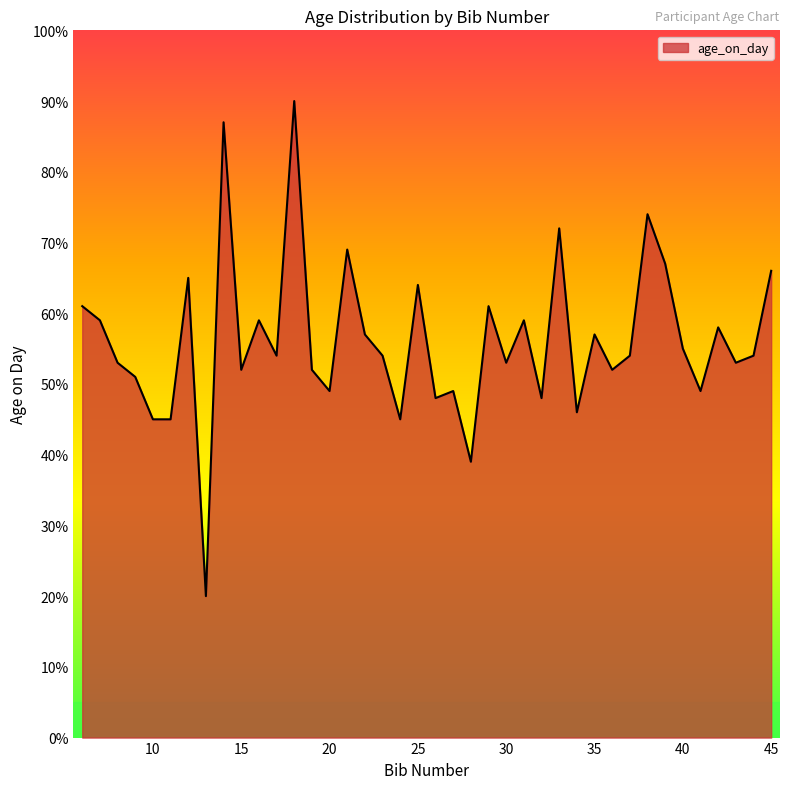

What is the smallest value displayed?

20